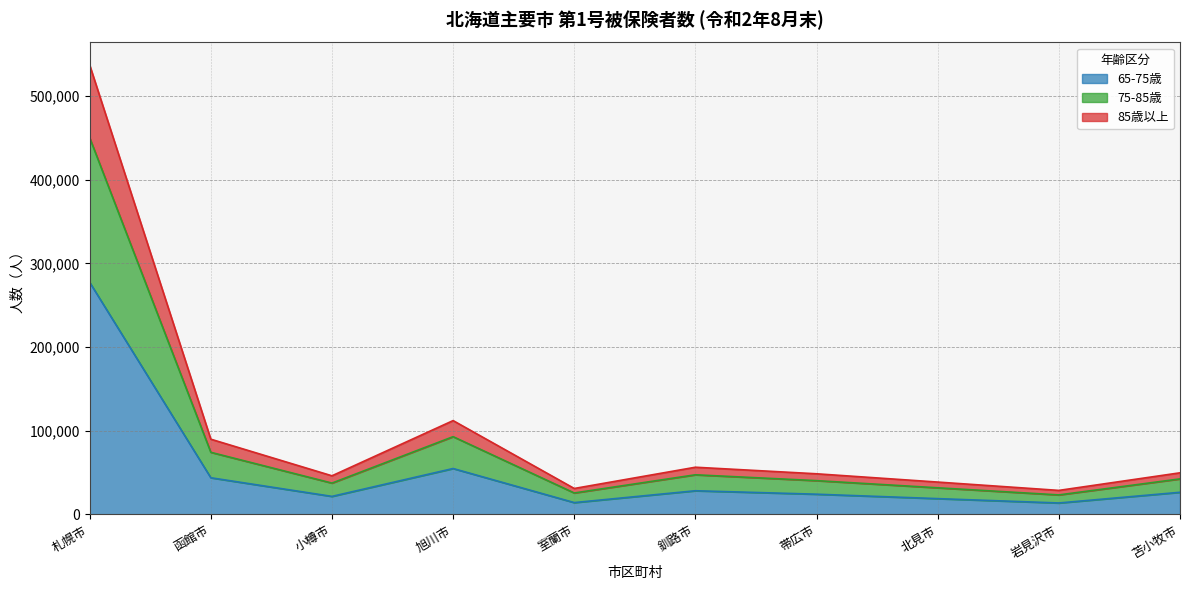

True or false: 75-85歳 has a value of 72199 at 苫小牧市.

False